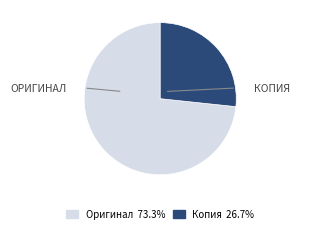

Rank the categories by value from highest to lowest.

Оригинал, Копия